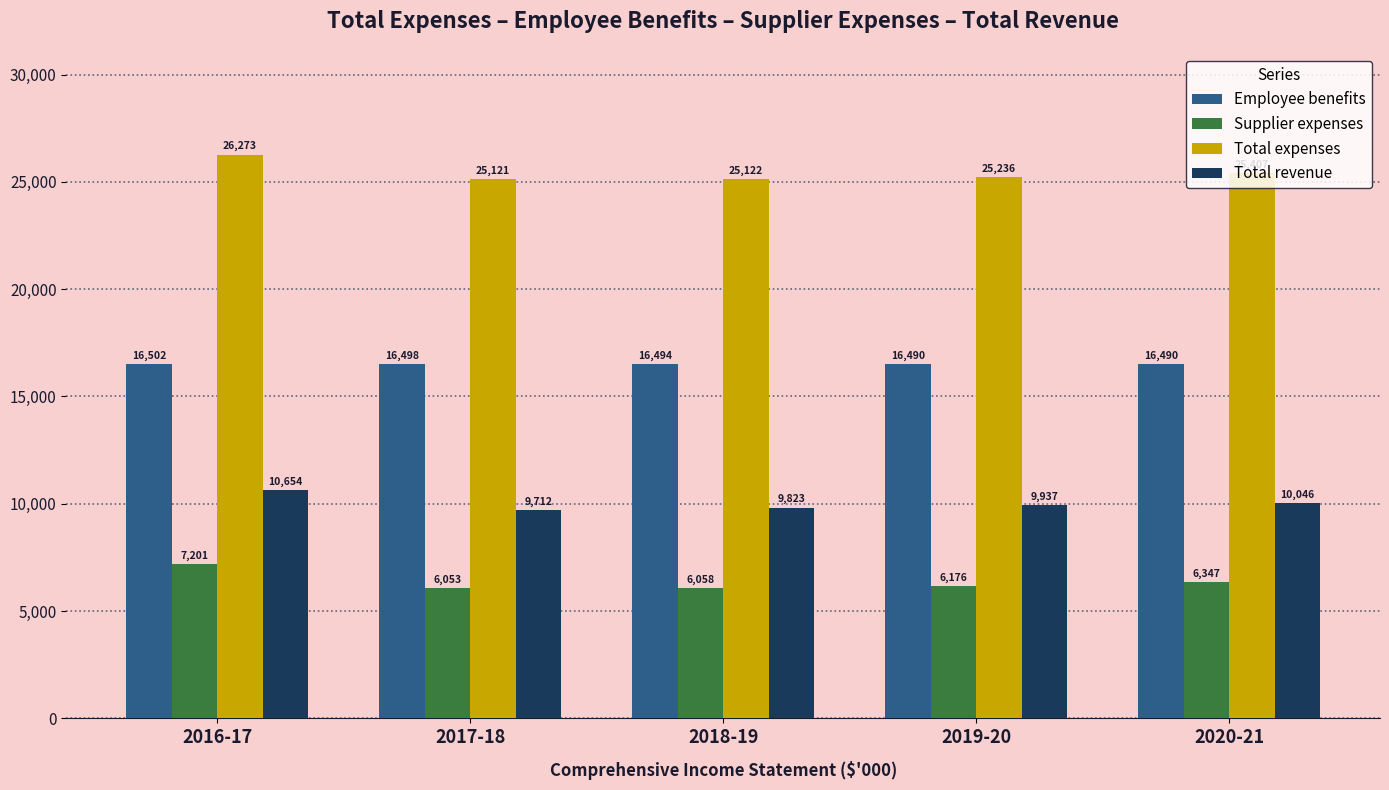

At which label does Total revenue first exceed 9937?

2016-17